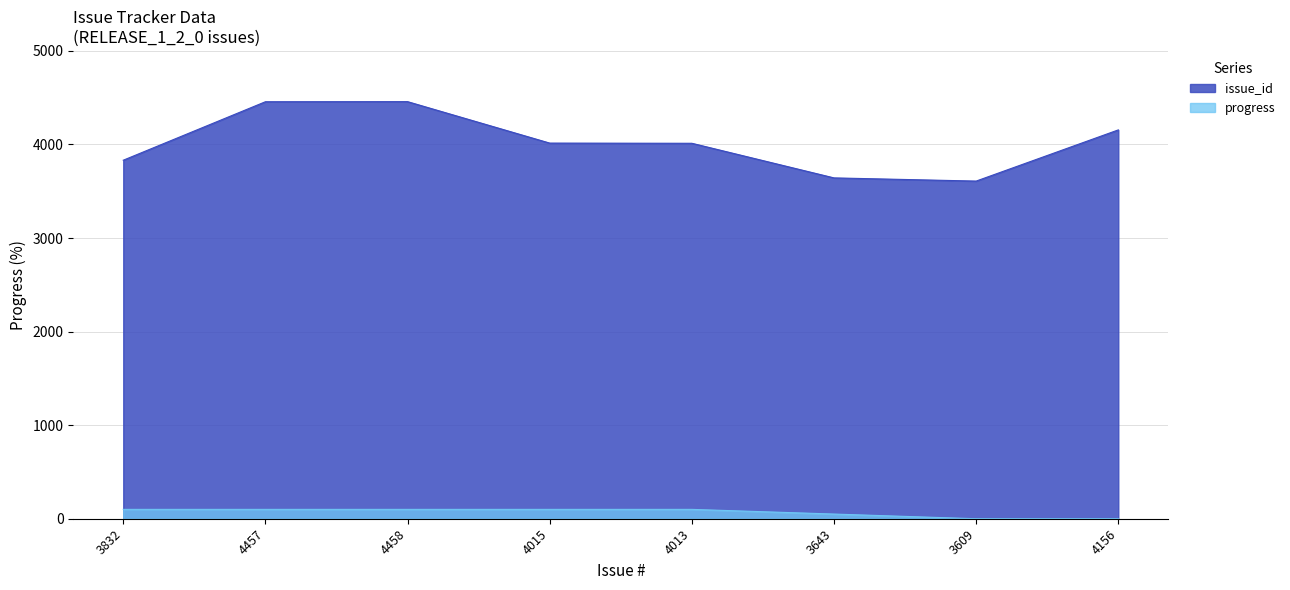

The issue_id series shows 4156 at 4156. True or false?

True